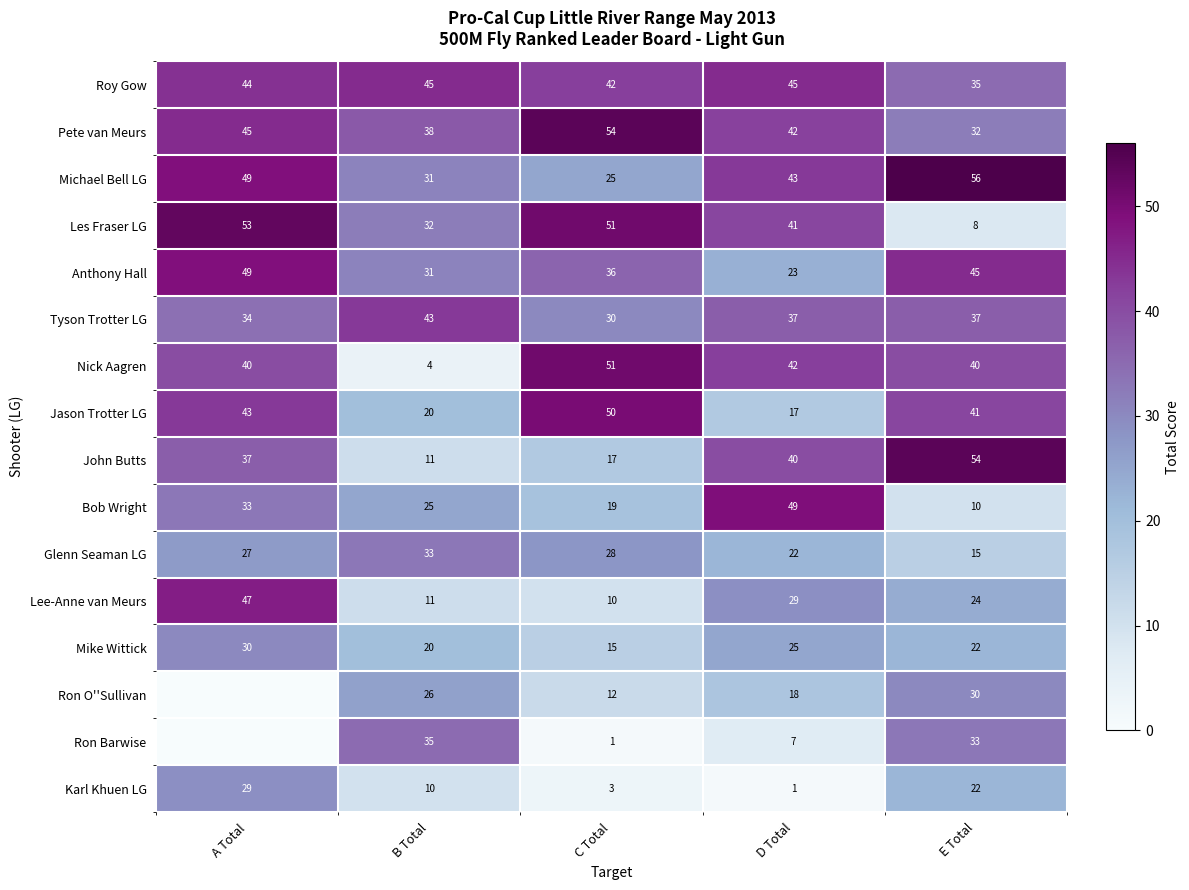

True or false: Karl Khuen LG has a value of 5.6 at B Total.

False